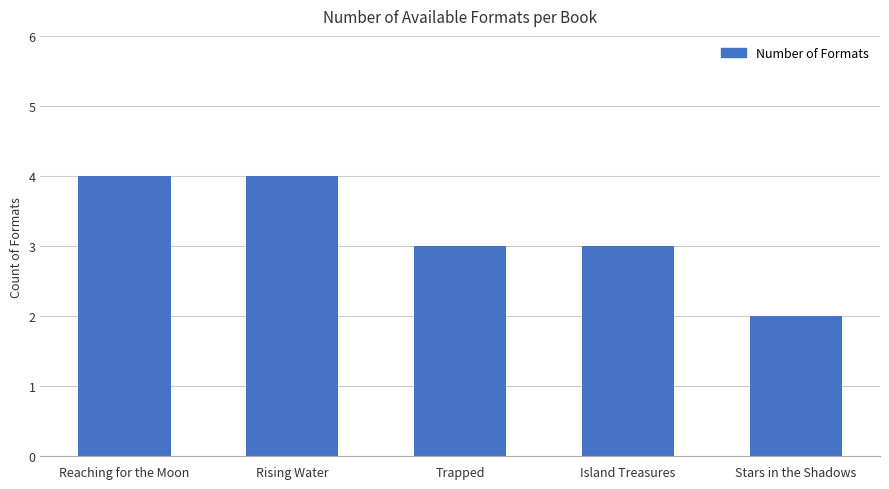

Read the value at Island Treasures.

3